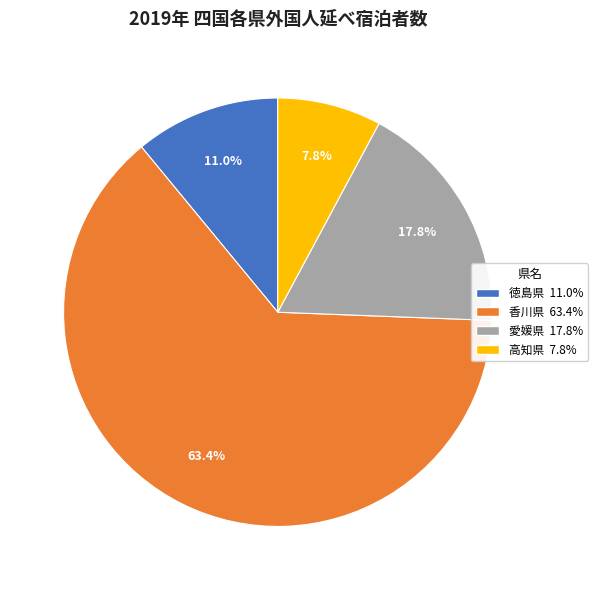

To the nearest percent, what is the difference between the 高知県 and 徳島県 slice percentages?

3%